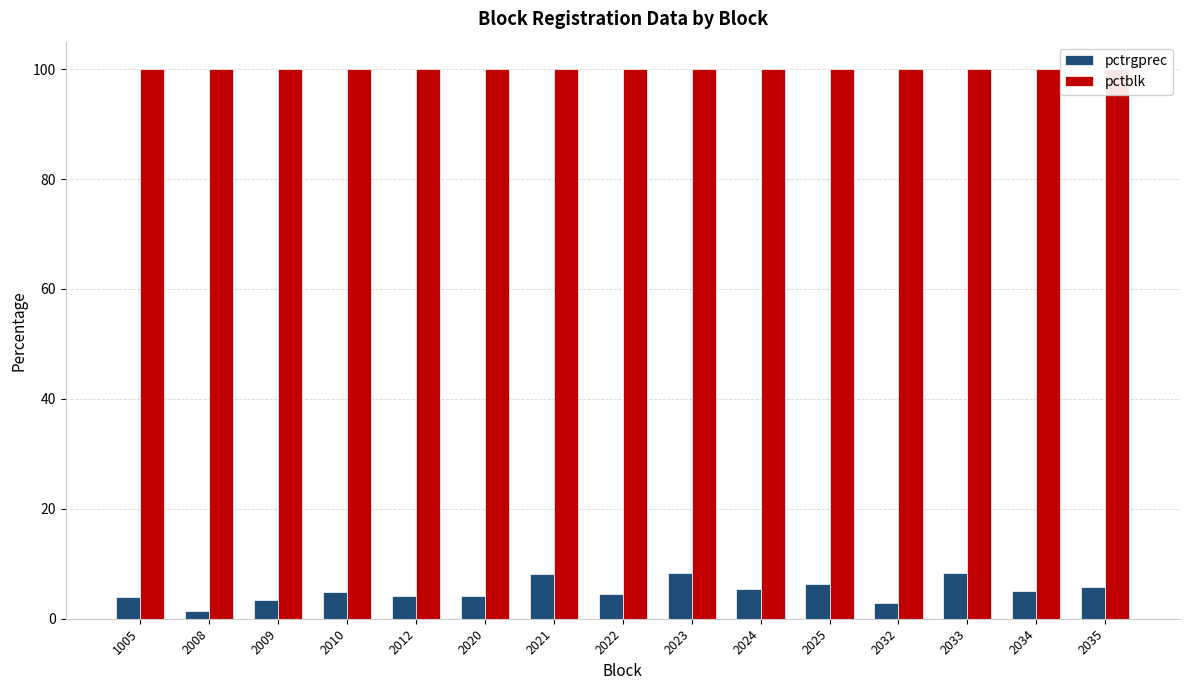

What is the total value across all series at 2035?

105.8